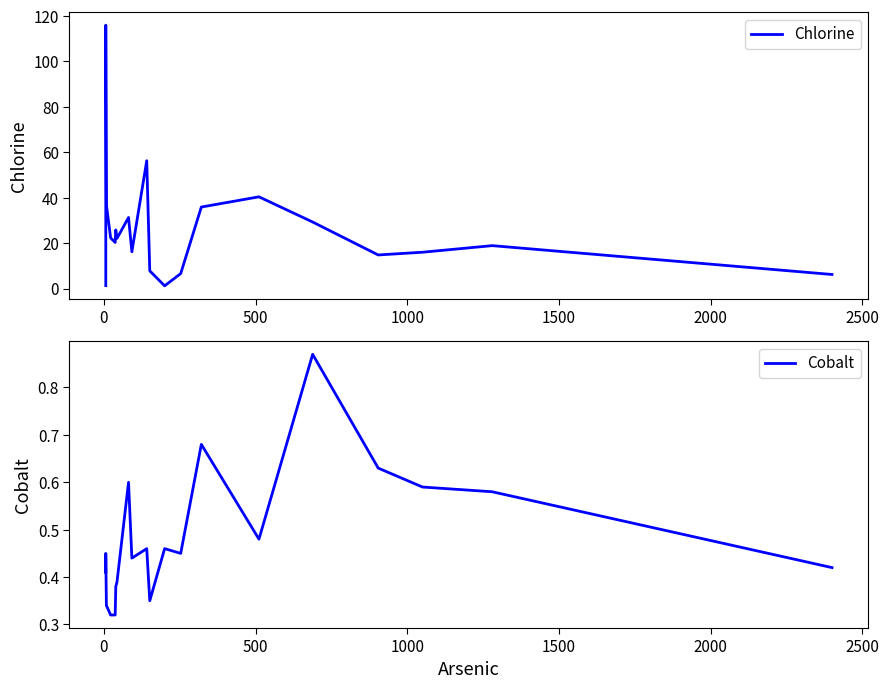

What is the sum of all Cobalt values?

9.6